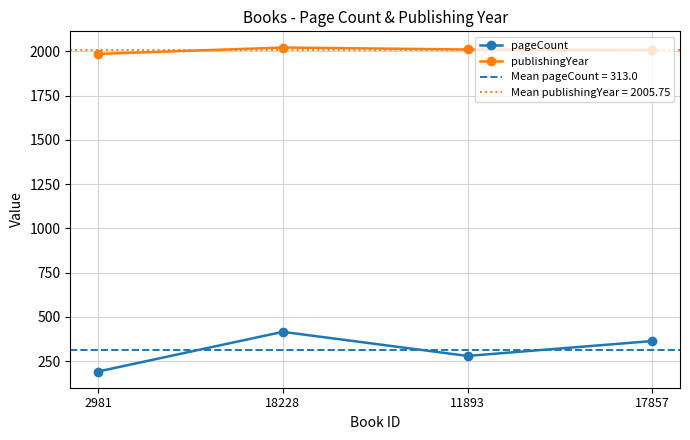

At which category is the sum across all series the highest?

18228